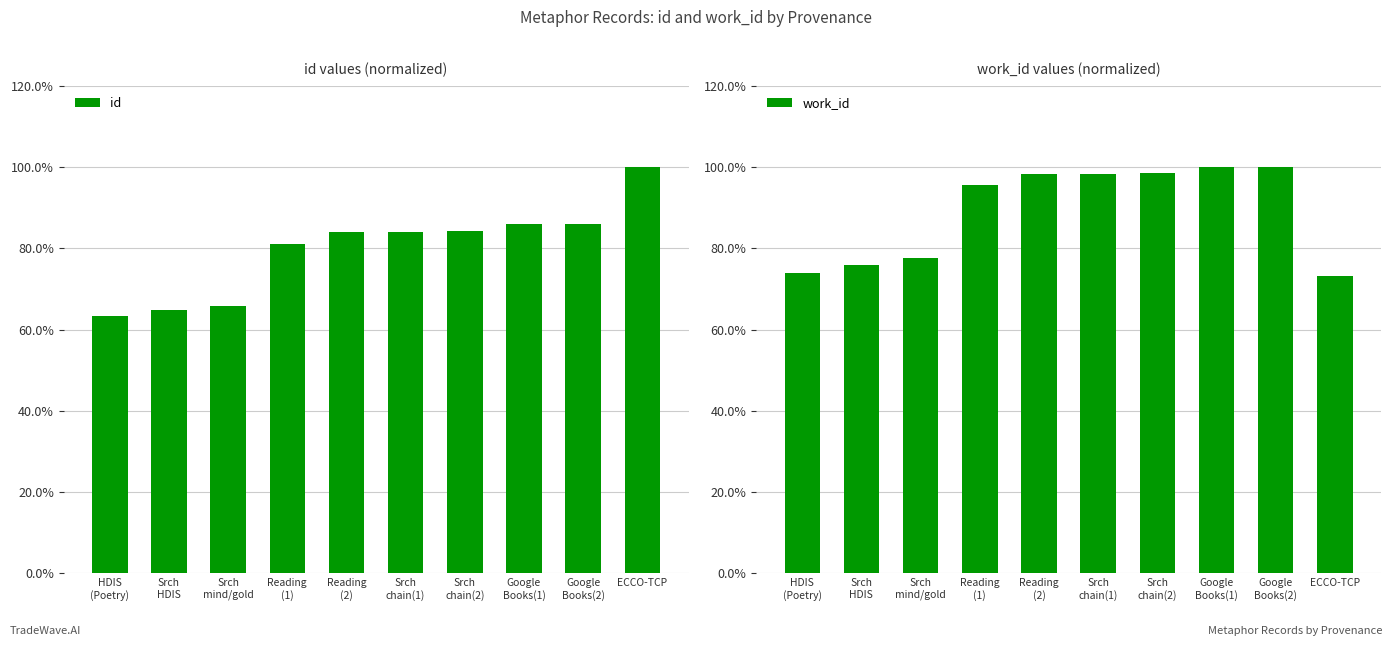

Reading right to left, transcribe all the data shown in this chart.

id: 1.0	0.9	0.9	0.8	0.8	0.8	0.8	0.7	0.6	0.6
work_id: 0.7	1.0	1.0	1.0	1.0	1.0	1.0	0.8	0.8	0.7